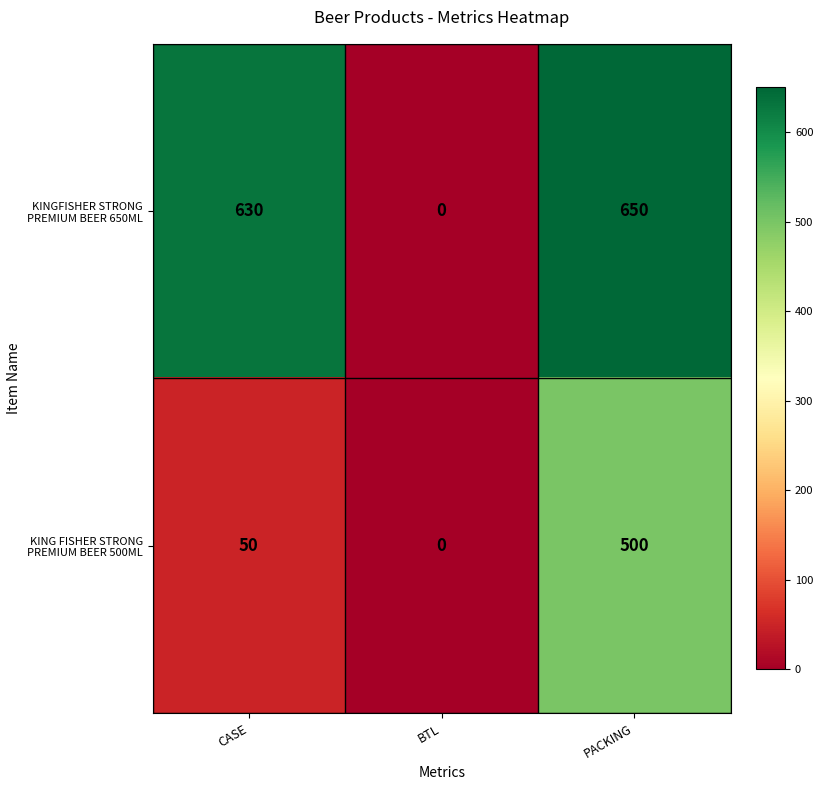

Is it true that KINGFISHER STRONG PREMIUM BEER 650ML equals 422 at PACKING?

False